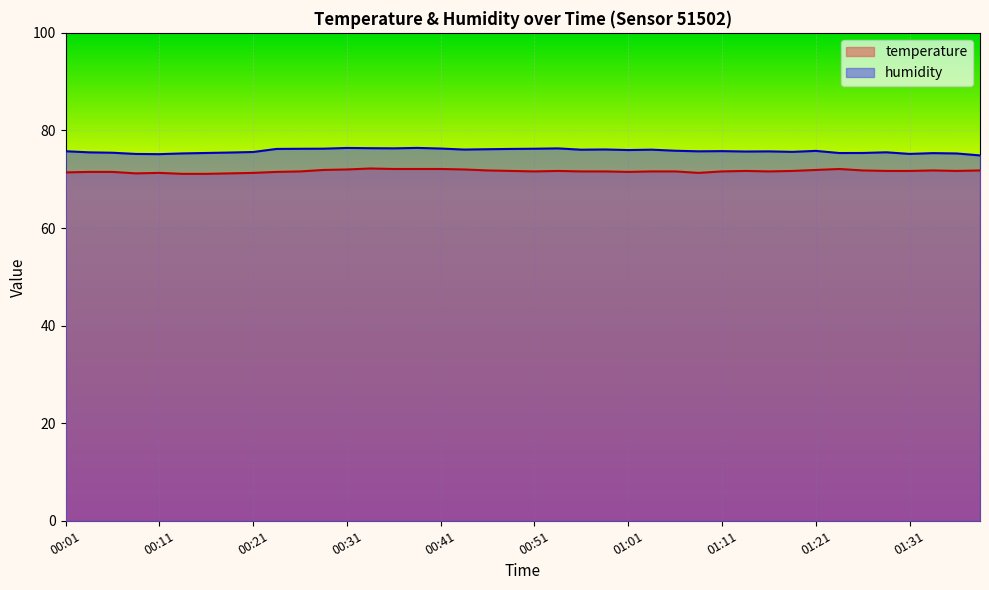

True or false: temperature has more than 1 interior local peaks.

True